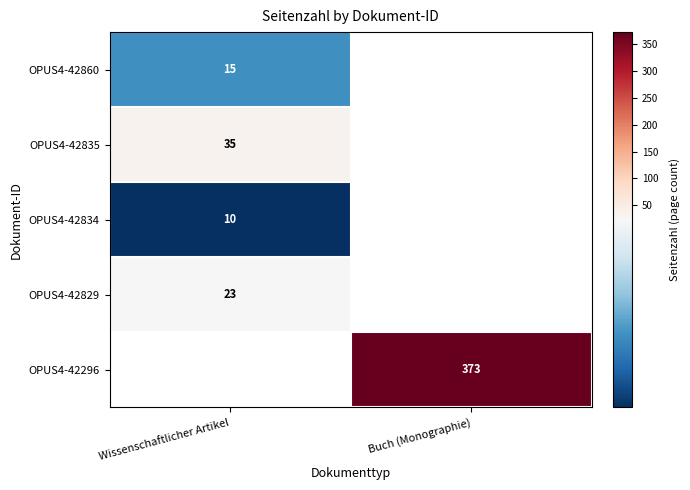

True or false: OPUS4-42835 has a value of 12 at Wissenschaftlicher Artikel.

False